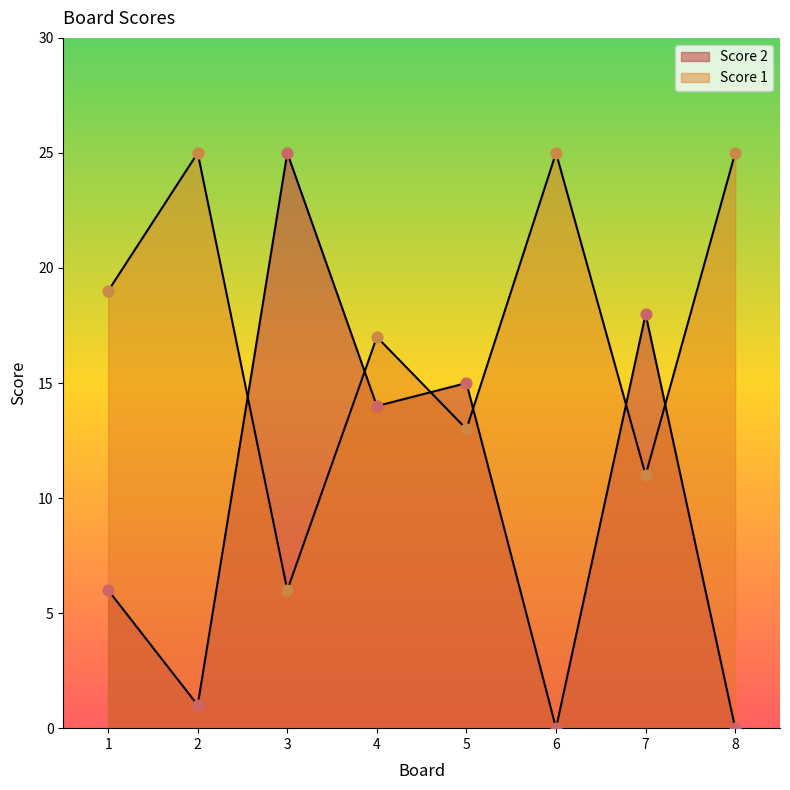

Which series reaches the minimum Y coordinate?

Score 2